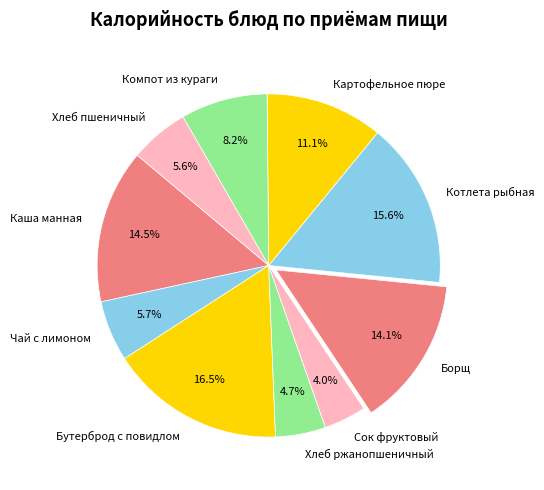

Which slice is the largest?

Бутерброд с повидлом